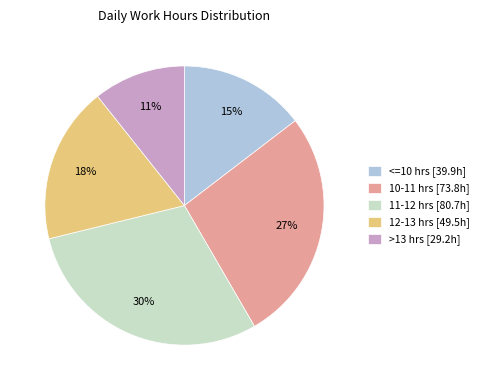

How many segments does this pie chart have?

5